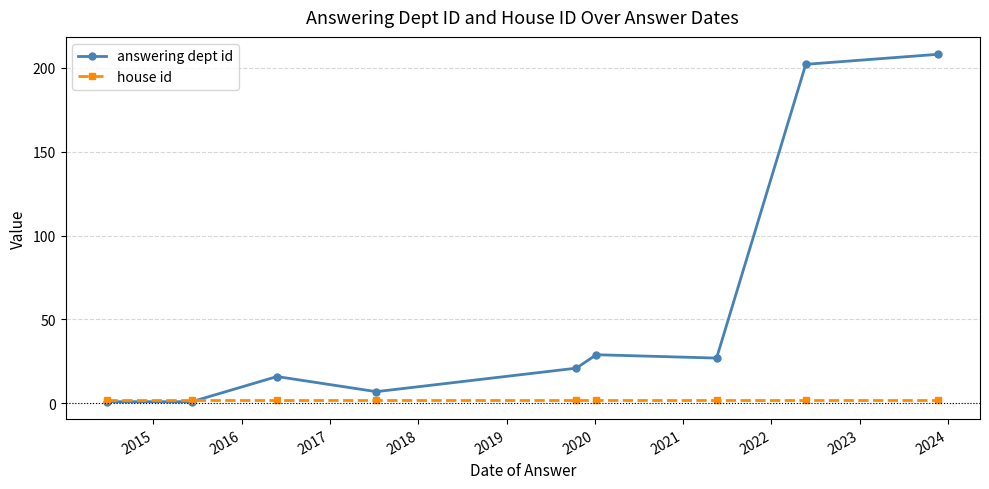

Which series has the largest total across all categories?

answering dept id